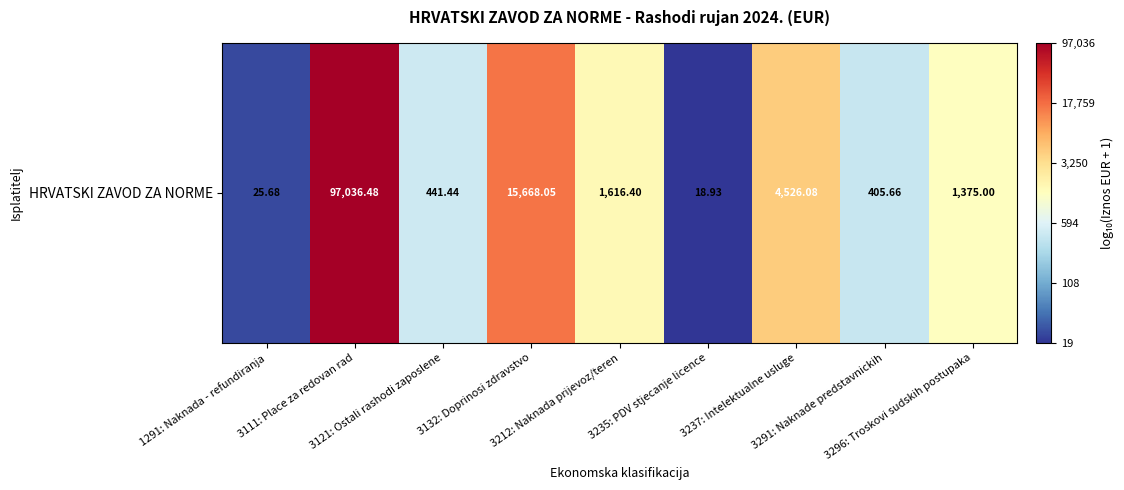

How many distinct data groups are displayed?

1